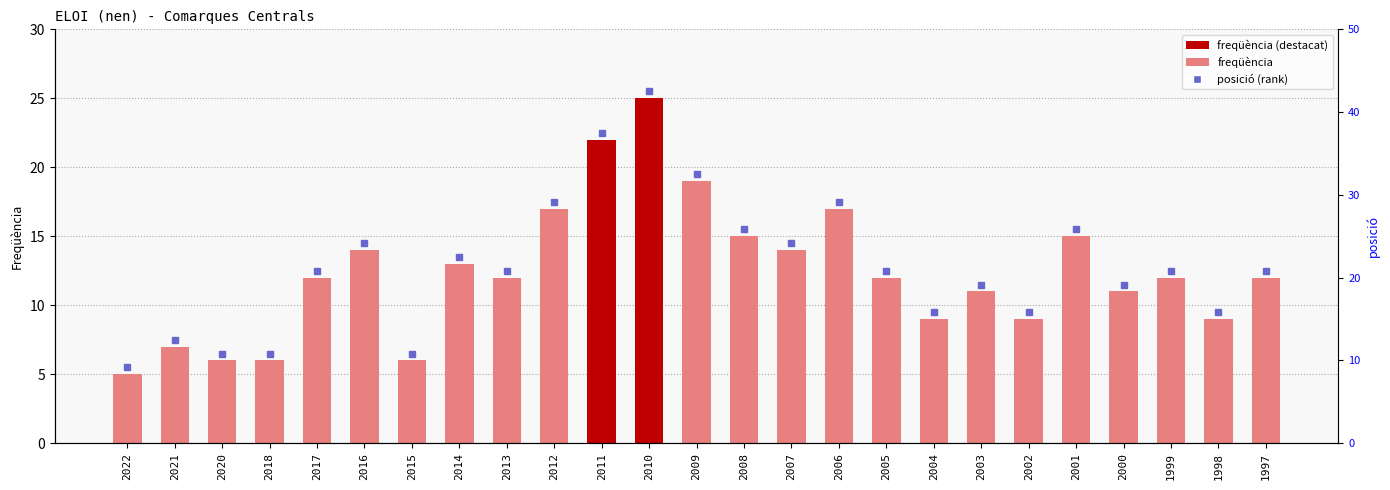

Rank the categories by value from lowest to highest.

2022, 2020, 2018, 2015, 2021, 2004, 2002, 1998, 2003, 2000, 2017, 2013, 2005, 1999, 1997, 2014, 2016, 2007, 2008, 2001, 2012, 2006, 2009, 2011, 2010